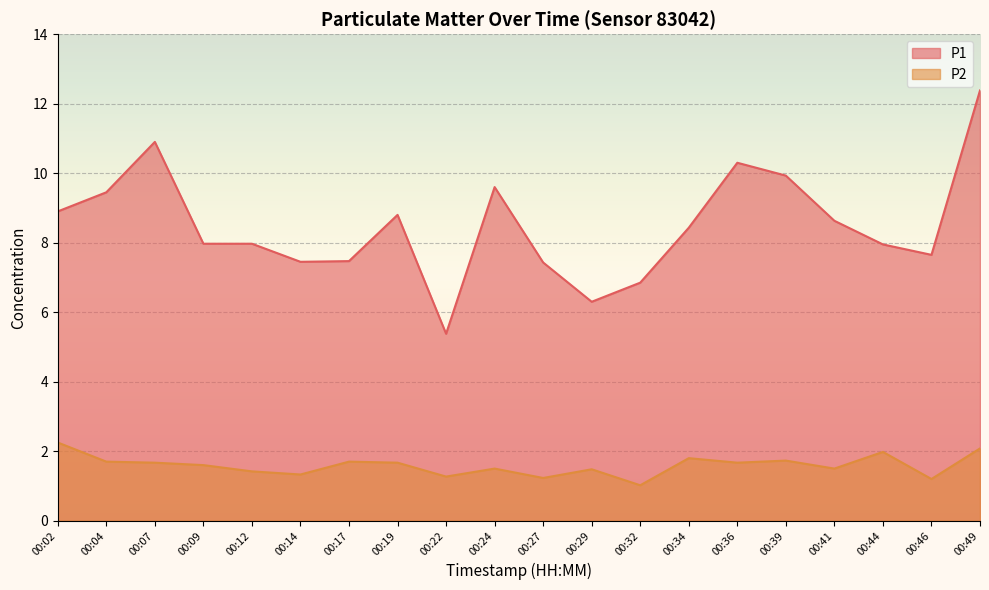

What is the difference between the second highest and minimum values in the P1 series?

5.5